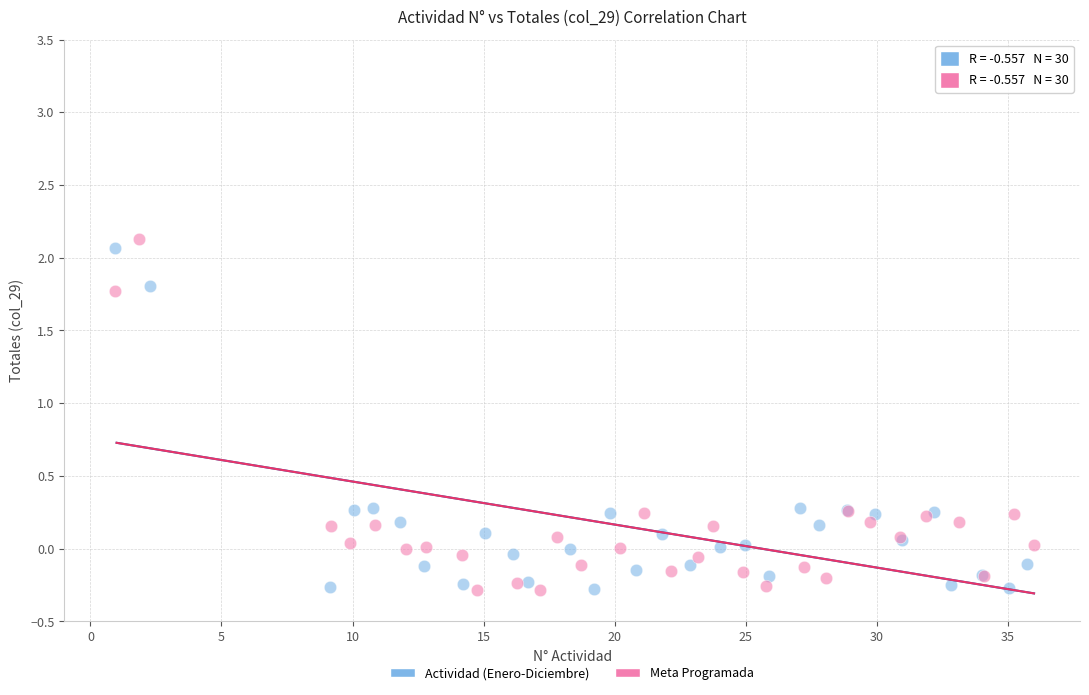

What are all the series names shown in the legend?

Actividad (Enero-Diciembre), Meta Programada